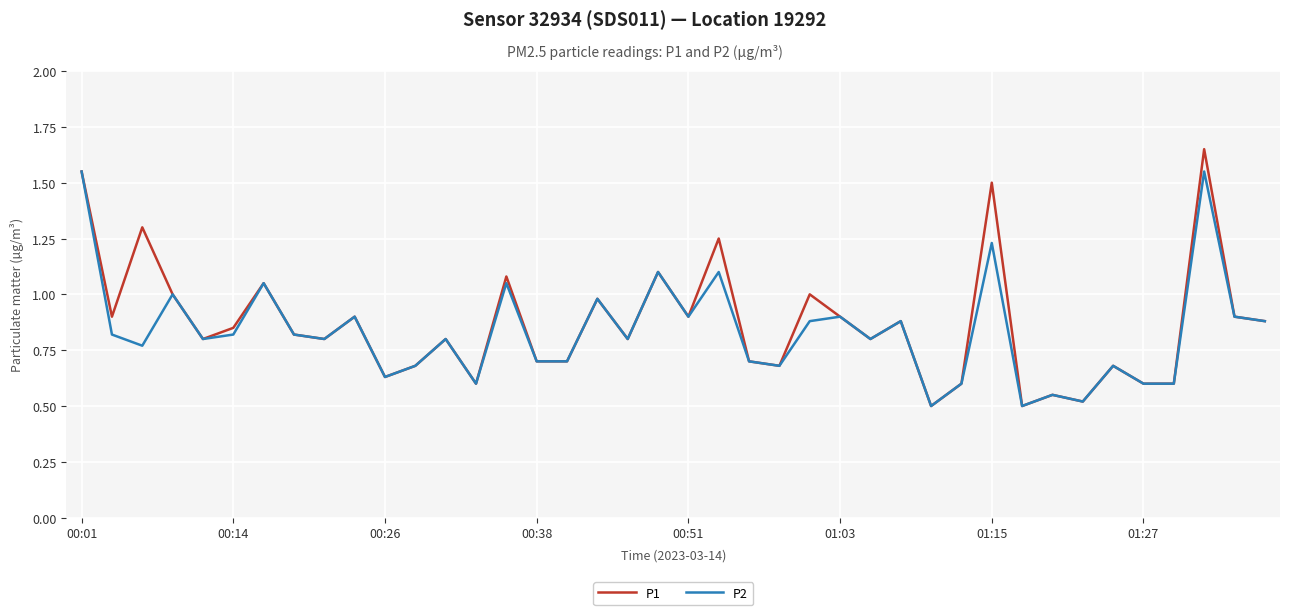

List the series in order of their peak value, lowest first.

P2, P1